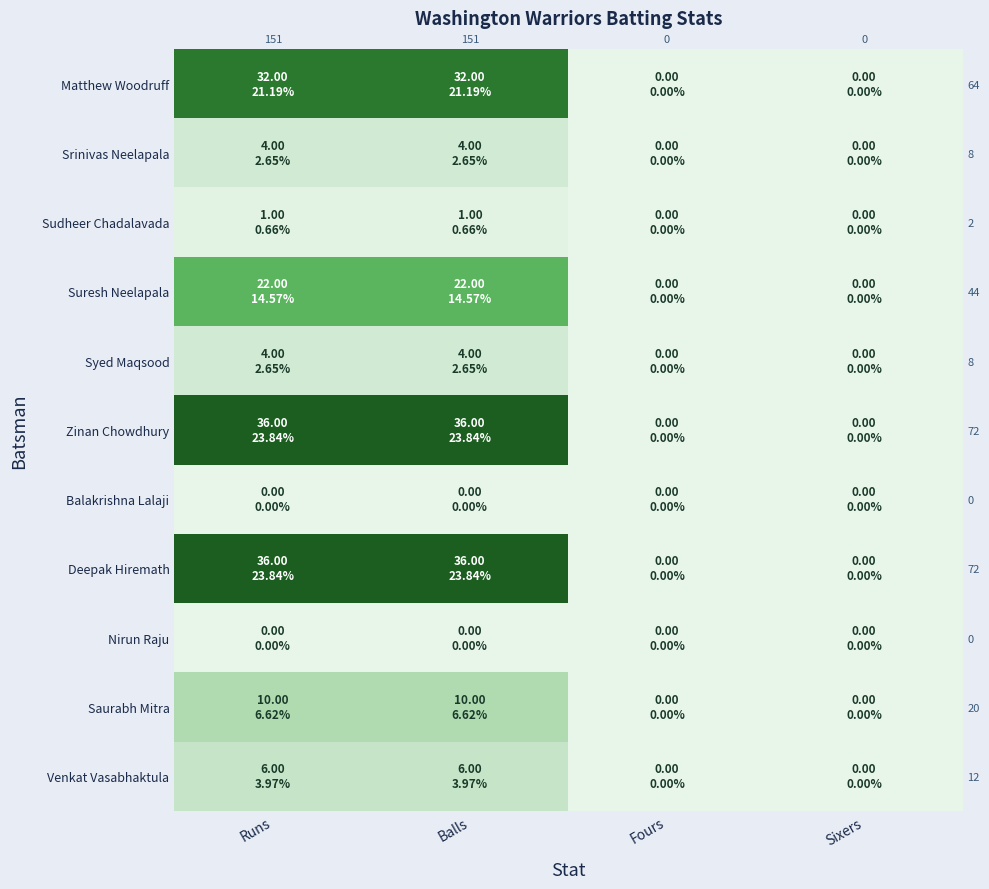

At how many categories does at least one series exceed 0?

2